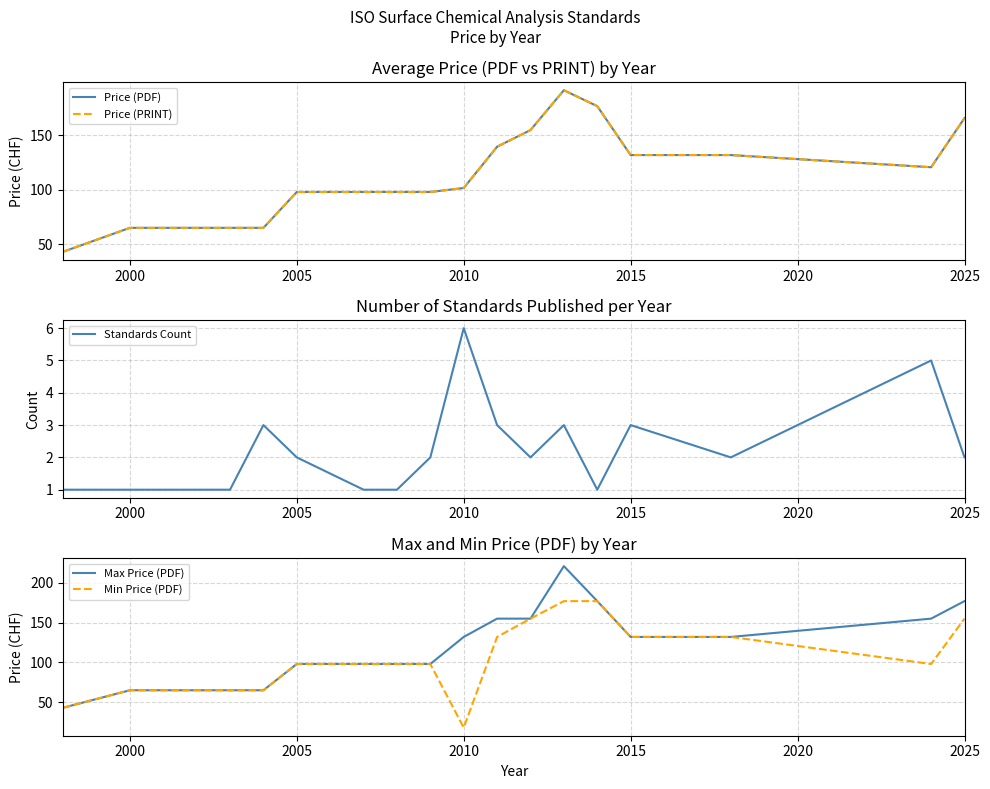

What is the lowest value of the Min Price (PDF) series?

18